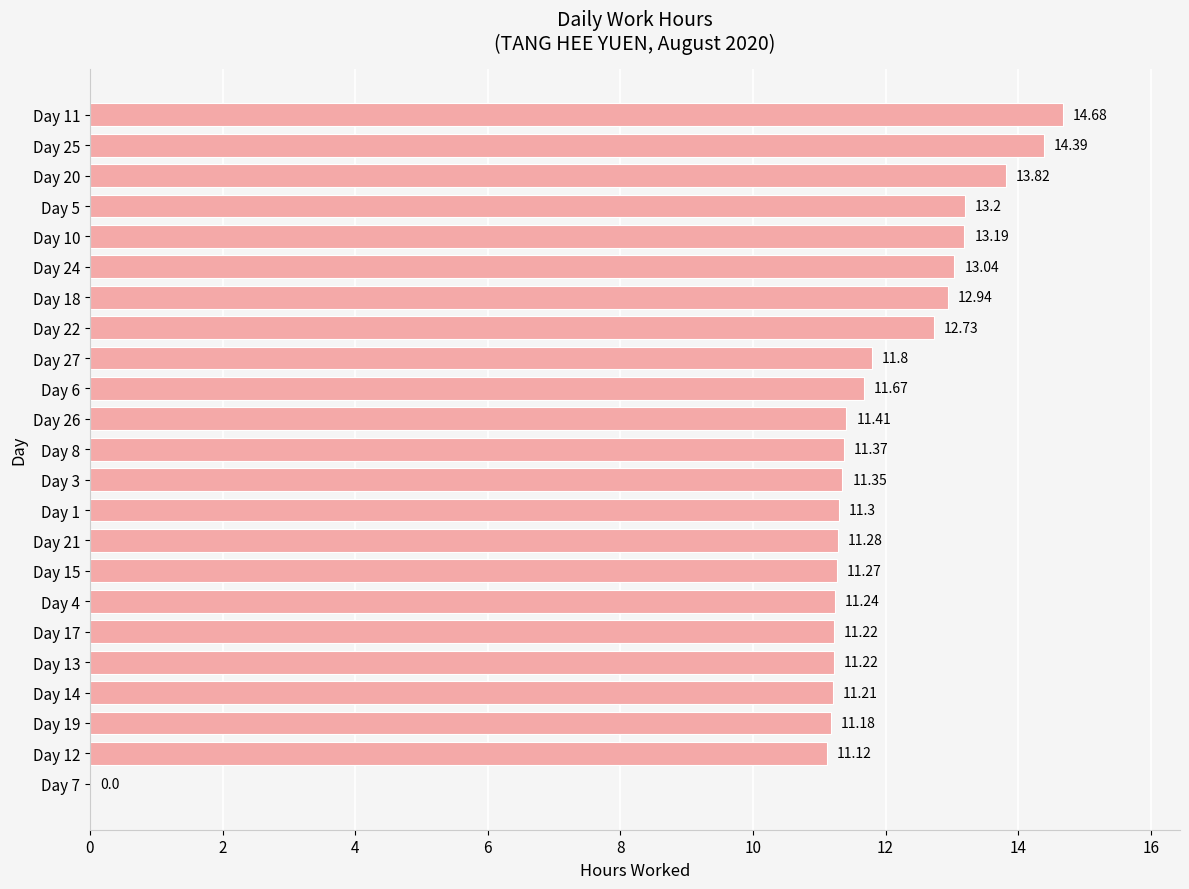

Count the number of categories in the chart.

23